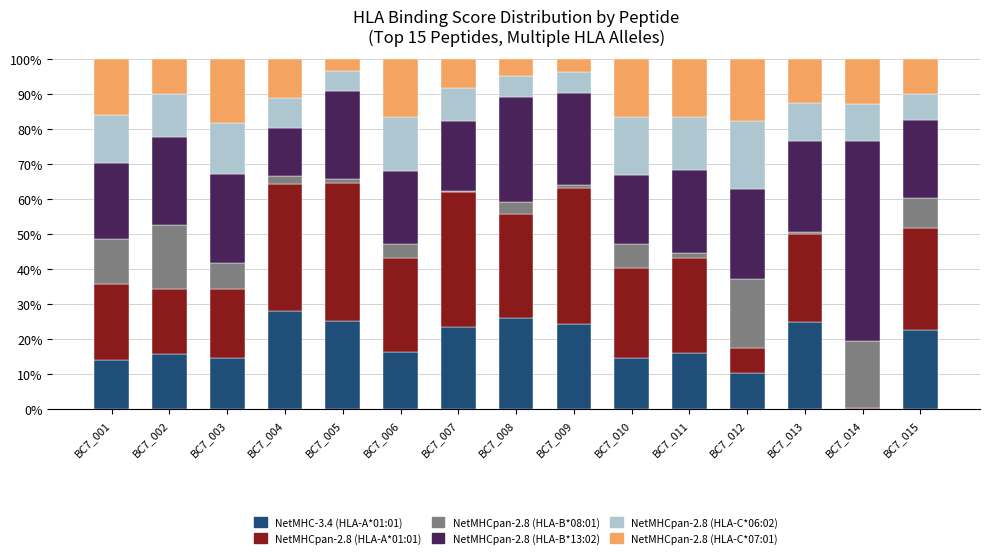

The value of NetMHC-3.4 (HLA-A*01:01) at BC7_015 is 8.4. True or false?

False